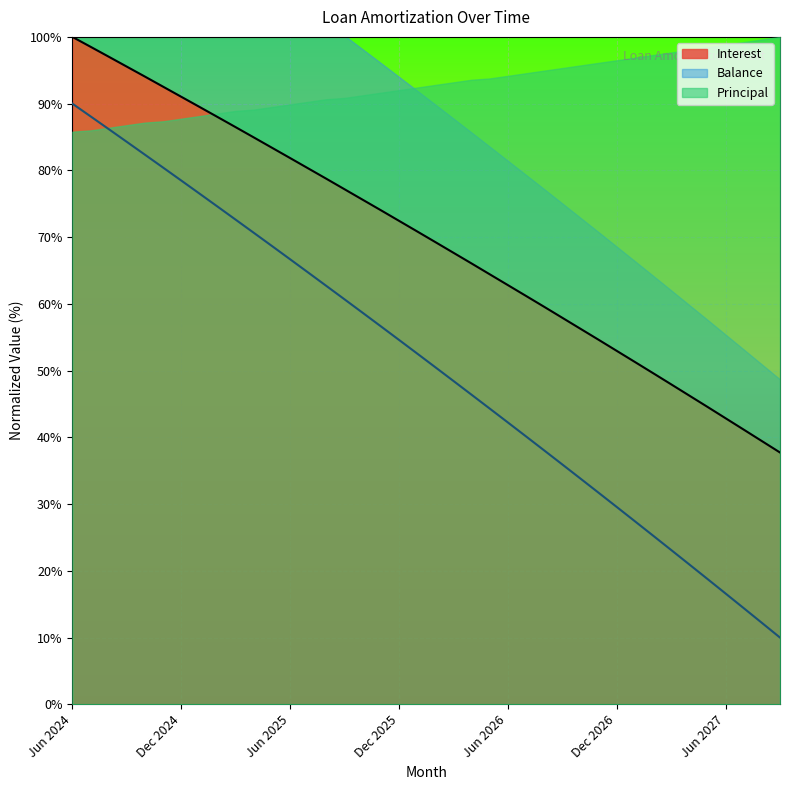

Reading right to left, extract all data points from this chart.

Interest: 37.7	39.4	41.2	42.9	44.6	46.3	47.9	49.6	51.3	53.0	54.6	56.3	57.9	59.6	61.2	62.8	64.4	66.1	67.7	69.3	70.9	72.4	74.0	75.6	77.2	78.7	80.3	81.8	83.4	84.9	86.5	88.0	89.5	91.0	92.5	94.1	95.5	97.0	98.5	100.0
Principal: 10.0	12.2	14.4	16.6	18.8	21.0	23.1	25.3	27.4	29.6	31.7	33.8	35.9	38.0	40.1	42.2	44.3	46.4	48.5	50.5	52.6	54.6	56.6	58.7	60.7	62.7	64.7	66.7	68.7	70.6	72.6	74.6	76.5	78.5	80.4	82.3	84.3	86.2	88.1	90.0